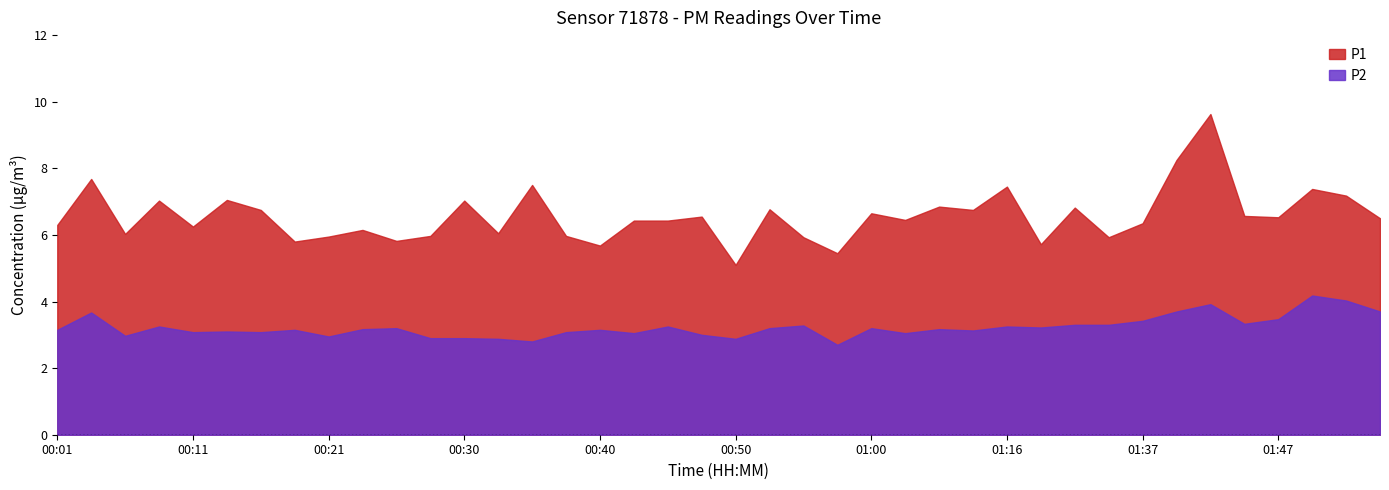

Rank the series by their average value, from lowest to highest.

P2, P1